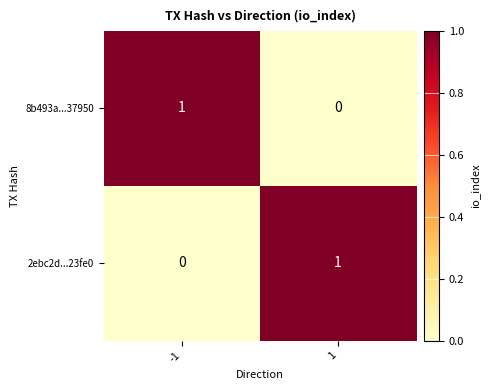

Rank the series at -1 from lowest to highest value.

2ebc2d...23fe0, 8b493a...37950